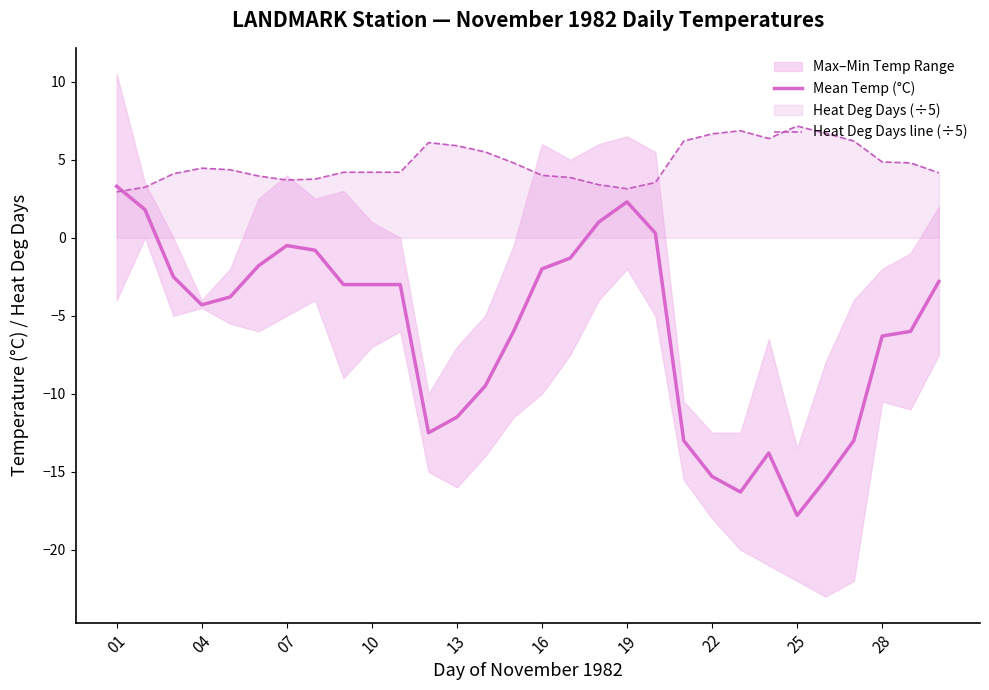

Does the chart display data point markers on the line(s)?

No